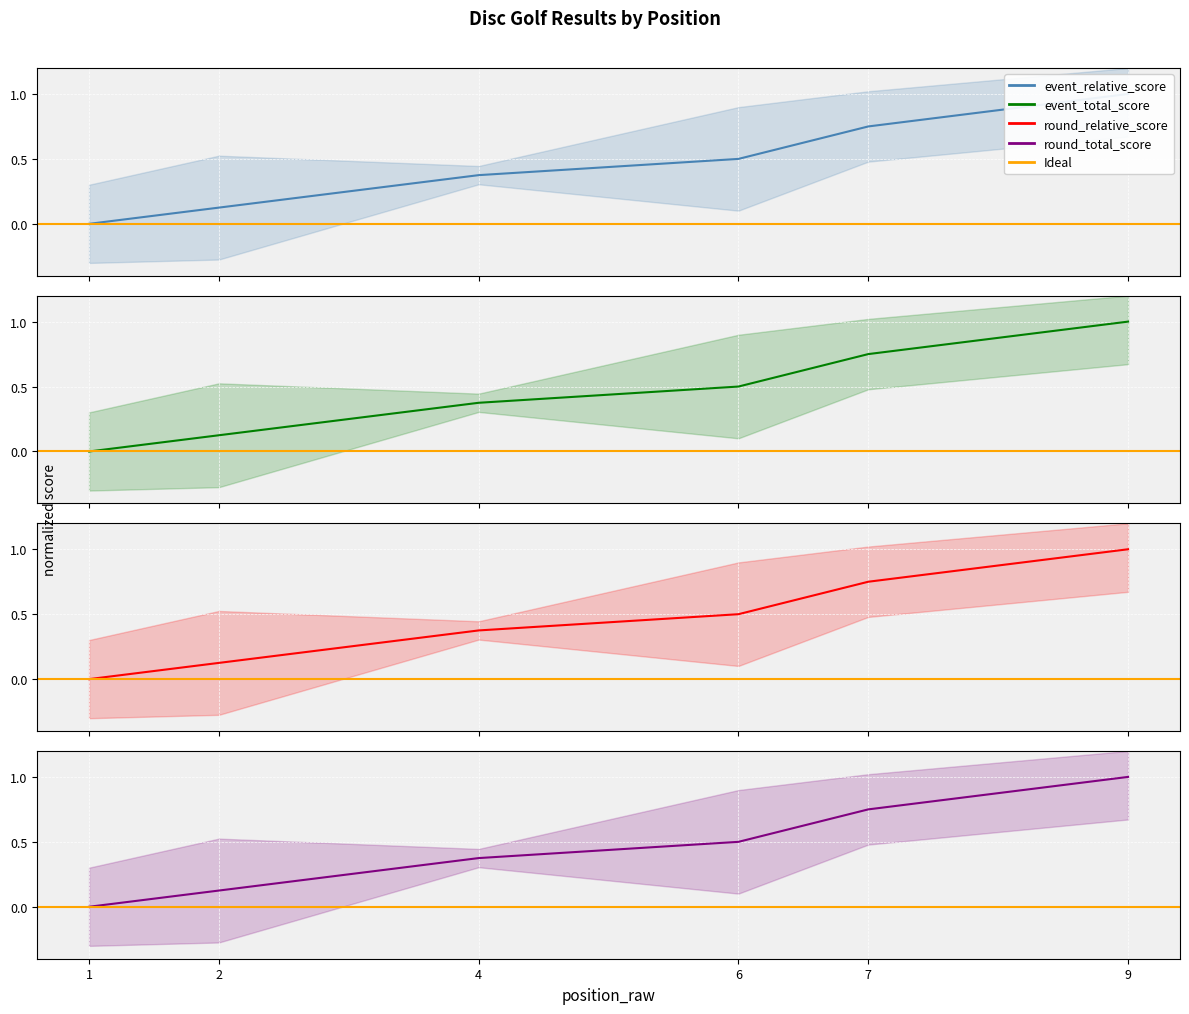

What is the total value across all series at 7?

3.0